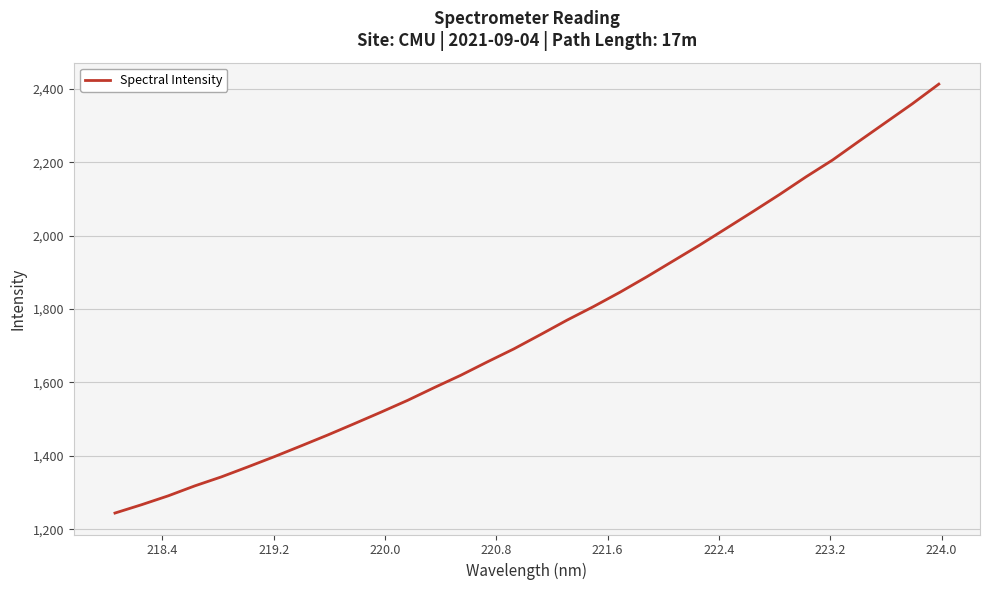

What is the maximum value shown in the chart?

2412.7